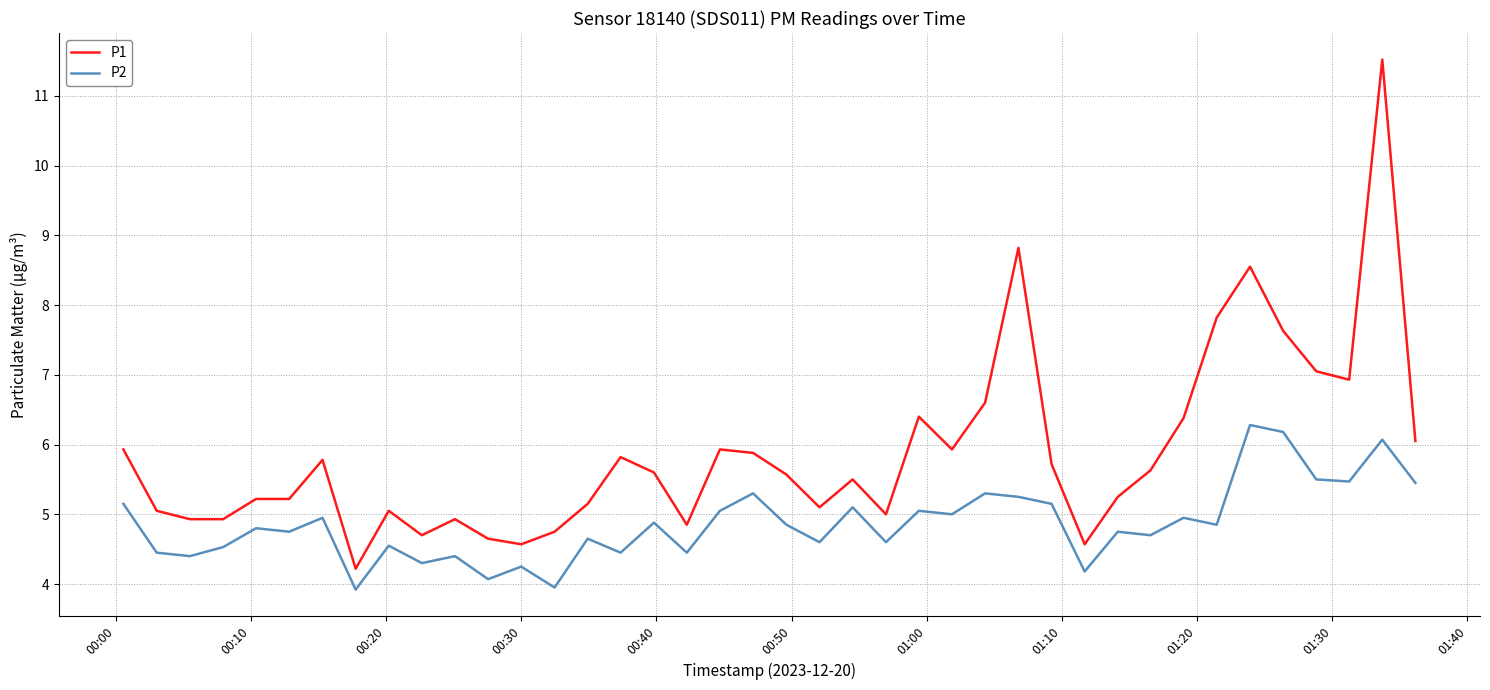

Which series has the largest range (max minus min)?

P1